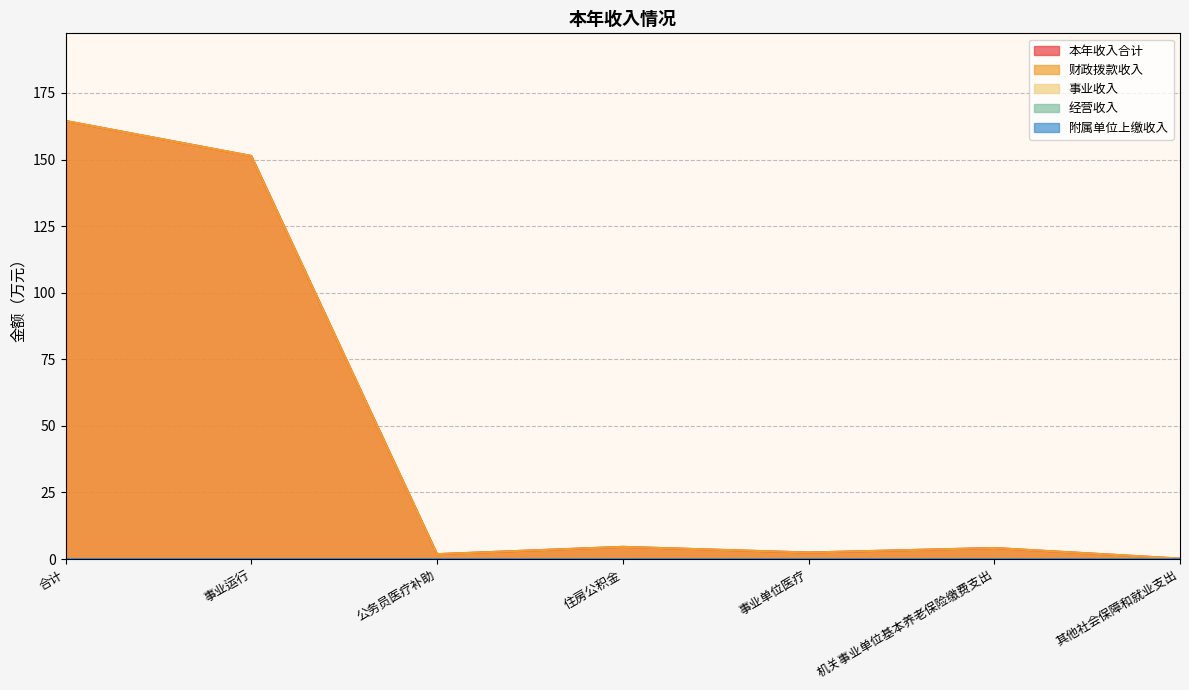

Which series changed the most between 合计 and 机关事业单位基本养老保险缴费支出?

本年收入合计